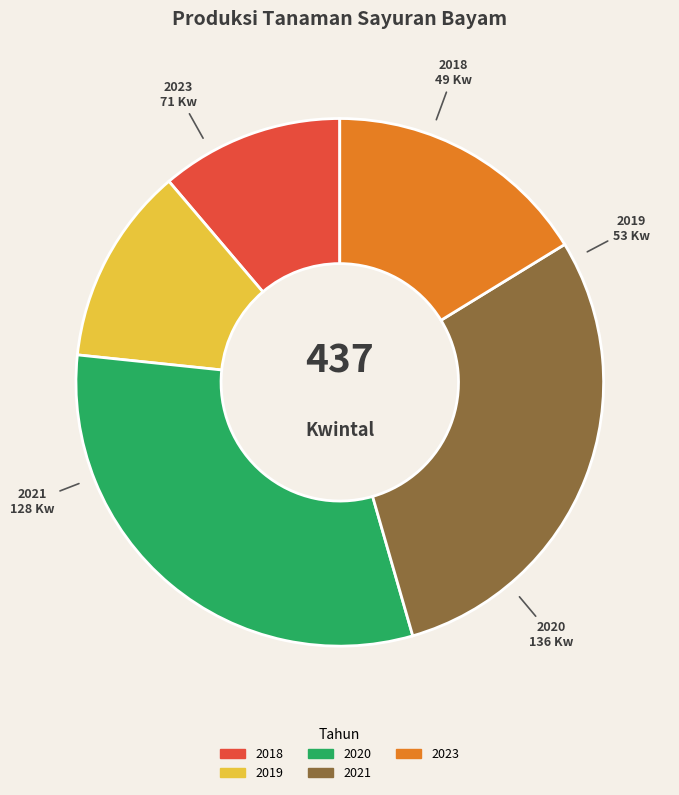

Does any single category account for the majority?

No